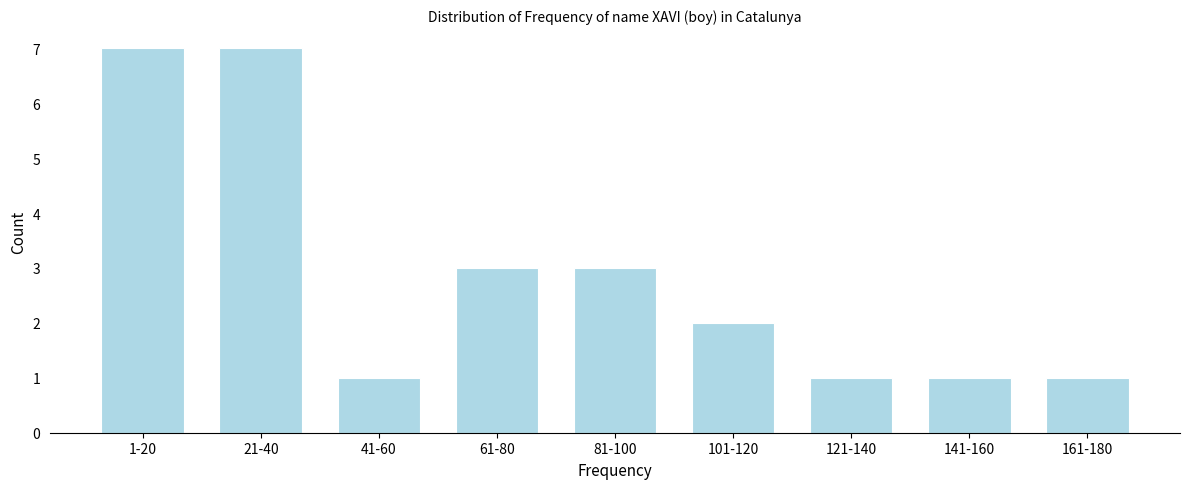

Reading right to left, extract all data points from this chart.

1	1	1	2	3	3	1	7	7